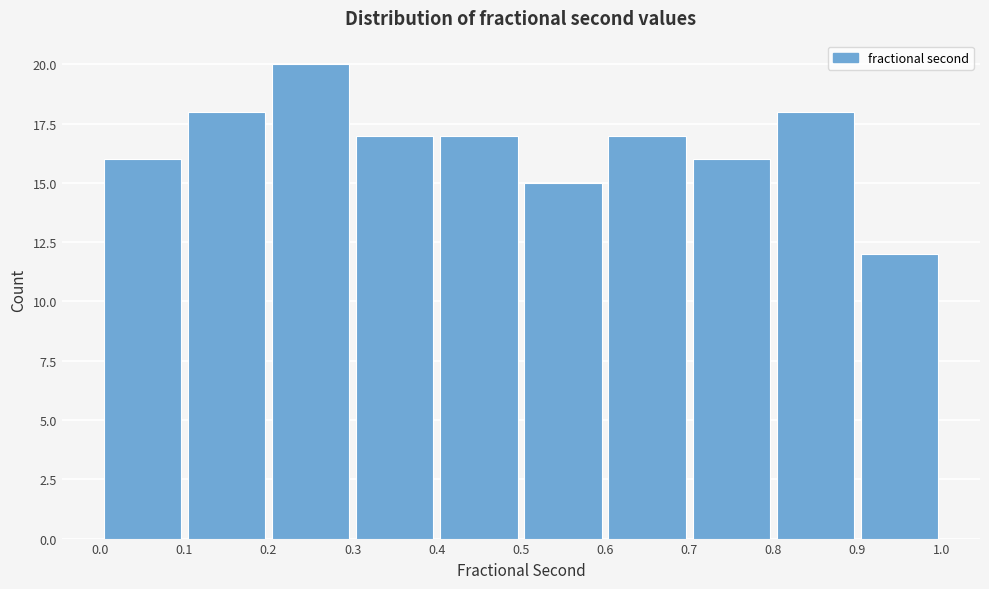

Reading left to right, transcribe this chart: for each bar, give the range it covers on the x-axis and its height. The values are not printed on the chart, so give them approximately, as read against the axis.

0.0 to 0.1: 16
0.1 to 0.2: 18
0.2 to 0.3: 20
0.3 to 0.4: 17
0.4 to 0.5: 17
0.5 to 0.6: 15
0.6 to 0.7: 17
0.7 to 0.8: 16
0.8 to 0.9: 18
0.9 to 1.0: 12